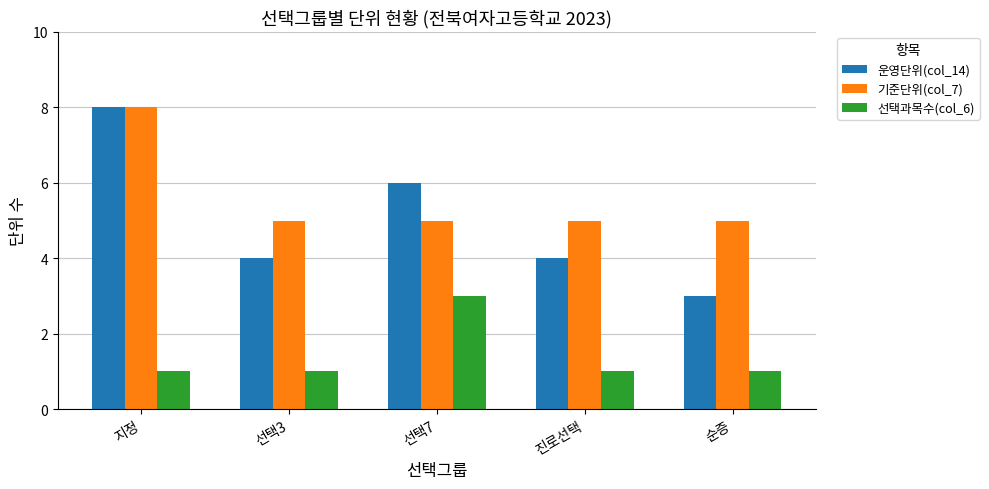

Reading left to right, list all the values displayed in this chart.

운영단위(col_14): 8	4	6	4	3
기준단위(col_7): 8	5	5	5	5
선택과목수(col_6): 1	1	3	1	1